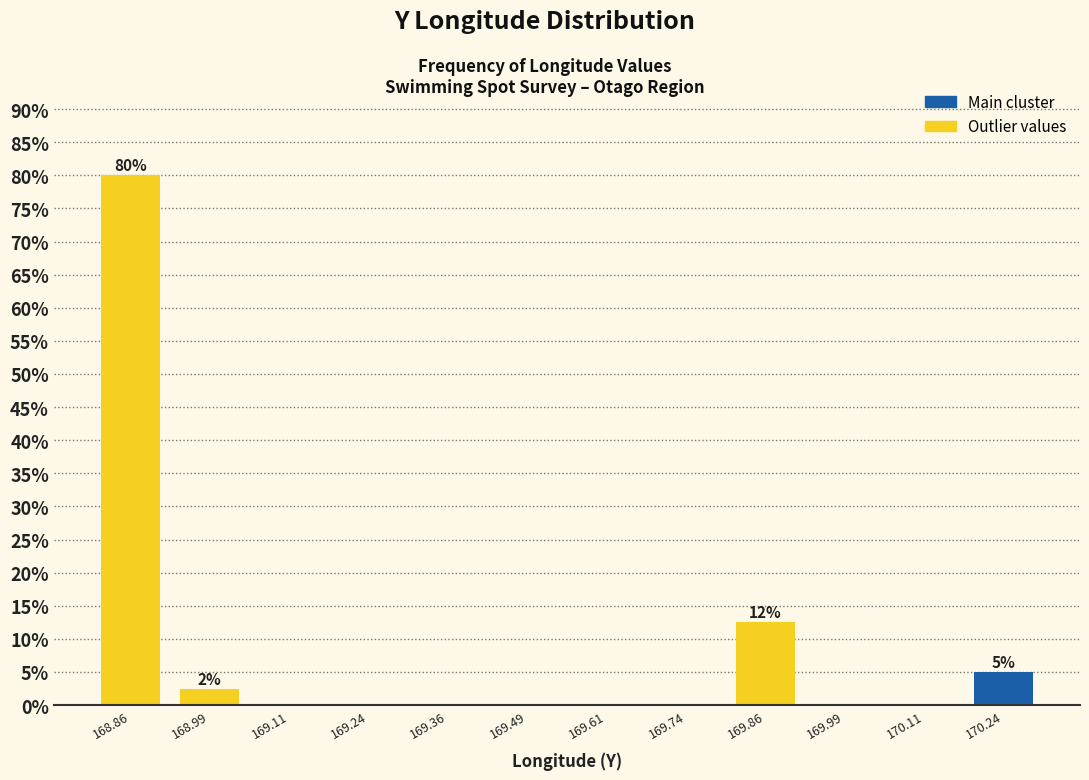

Over which range of the x-axis is the bar tallest?

168.800 to 168.925